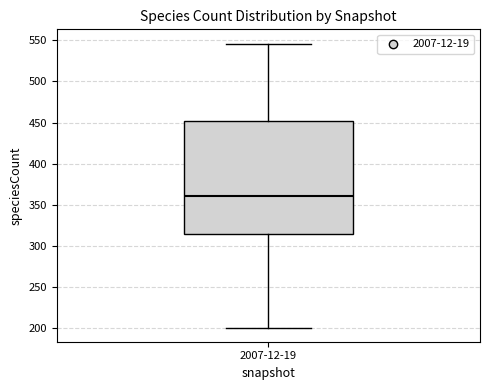

Read this box plot against the y-axis: the position of the median line, the range covered by the box, and the ends of both whiskers. The values are not printed on the chart, so give them approximately, as read against the axis.

median 360, box 315 to 450, whiskers 200 to 545